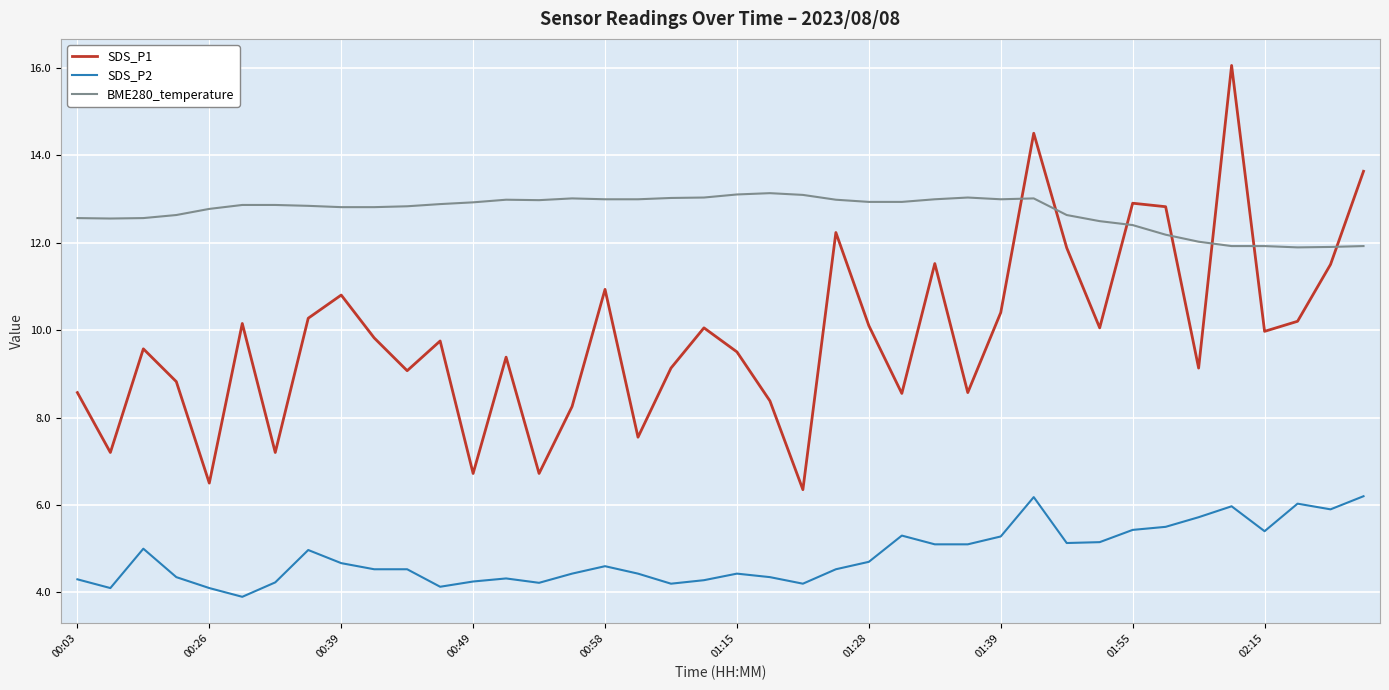

What is the minimum value for BME280_temperature?

11.9